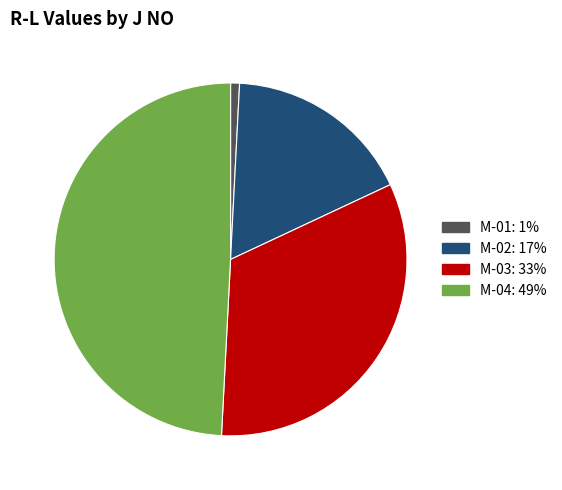

Which slice is the largest?

M-04